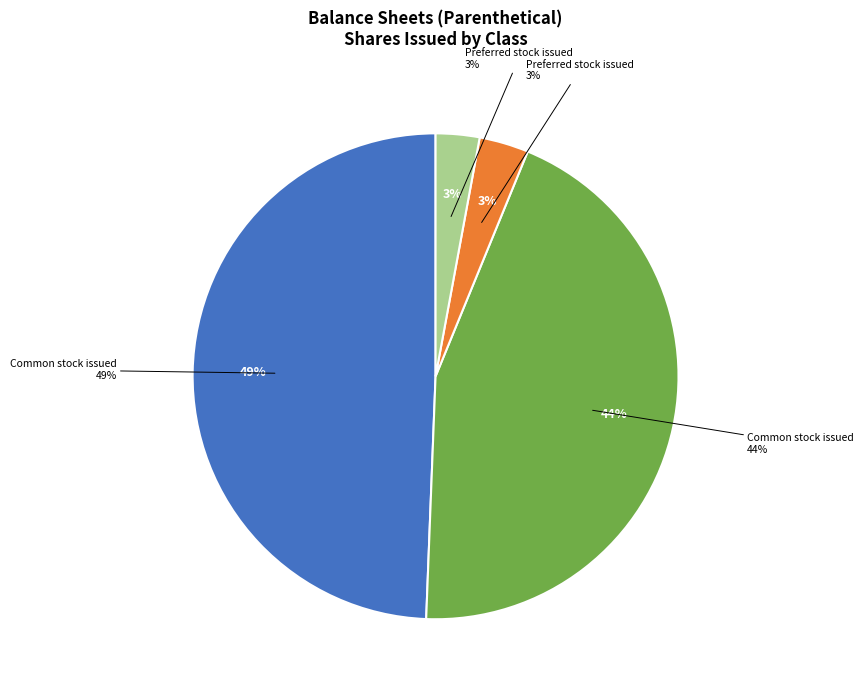

What percentage is NOT represented by Preferred stock issued
(Jun. 30, 2018)?

97.1%